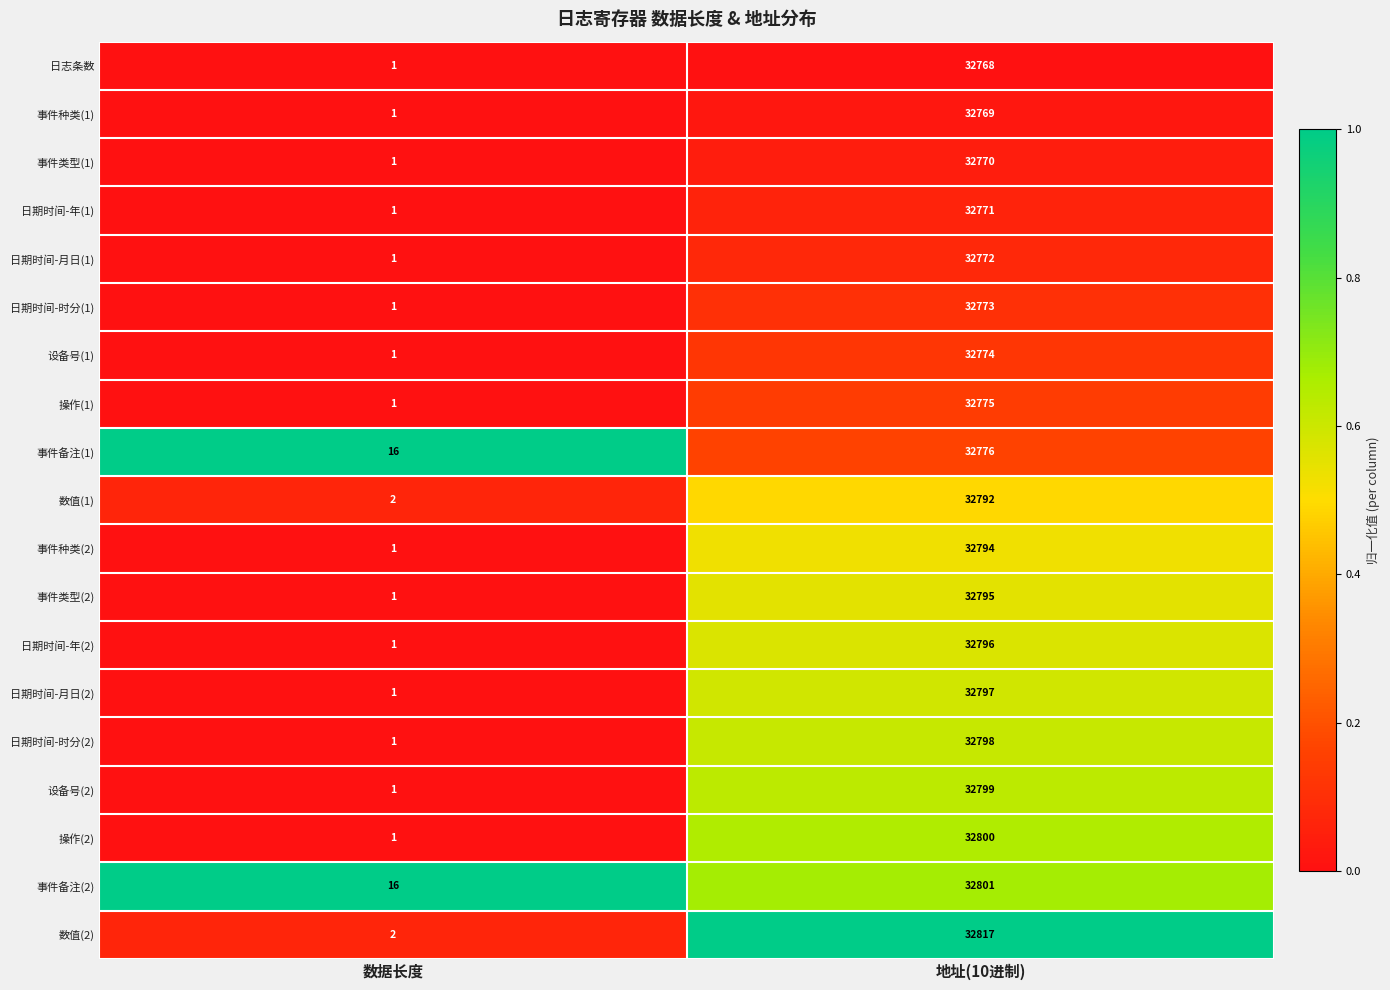

At which category is the sum across all series the highest?

地址(10进制)